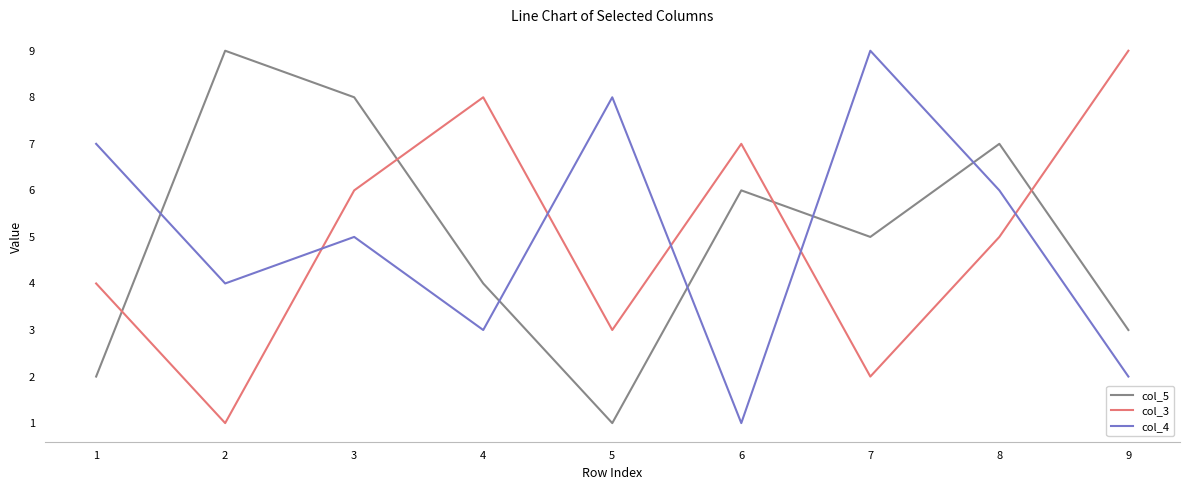

What is the greatest value displayed?

9